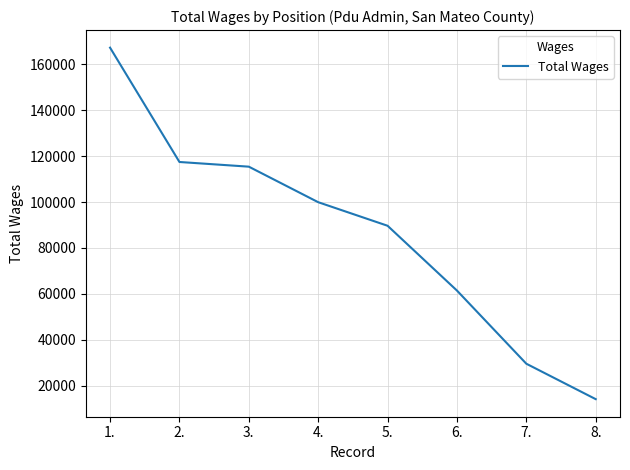

Reading left to right, transcribe all the data shown in this chart.

167222	117430	115391	99916	89654	61431	29568	14143